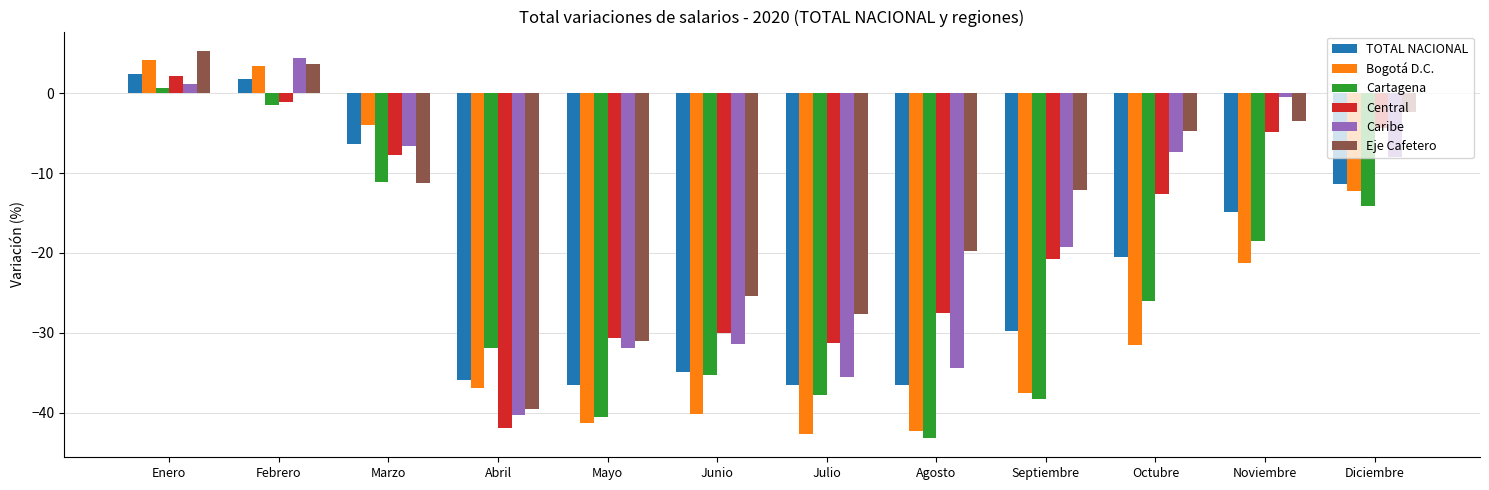

List the labels in order of Eje Cafetero value, smallest first.

Abril, Mayo, Julio, Junio, Agosto, Septiembre, Marzo, Octubre, Noviembre, Diciembre, Febrero, Enero